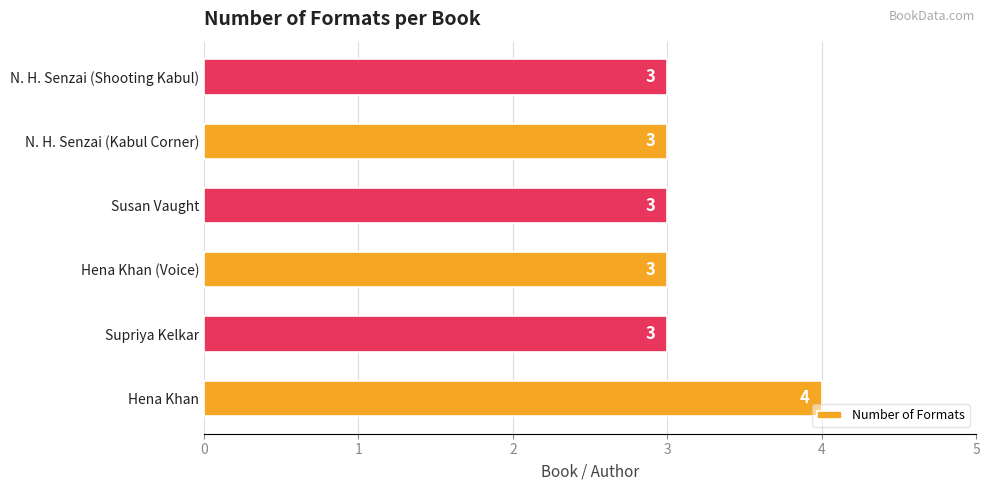

What is the average value?

3